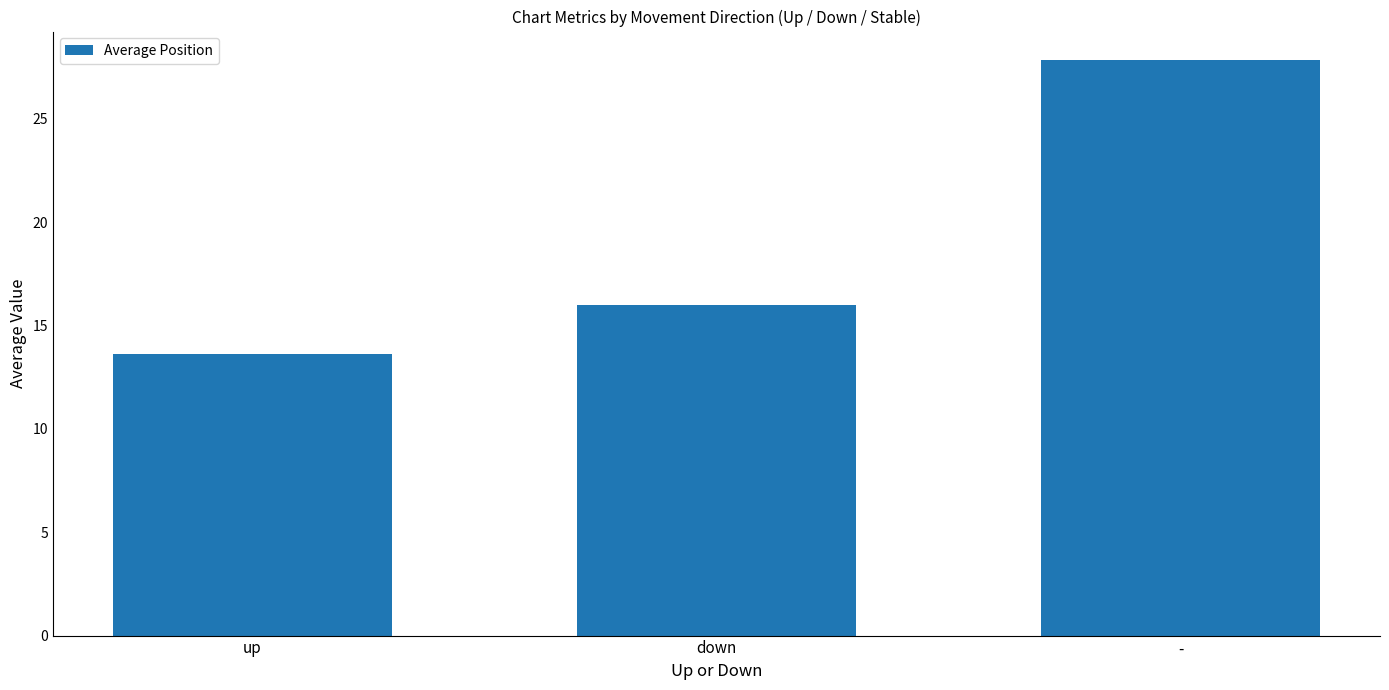

What is the value of the 1st bar from the left?

13.6